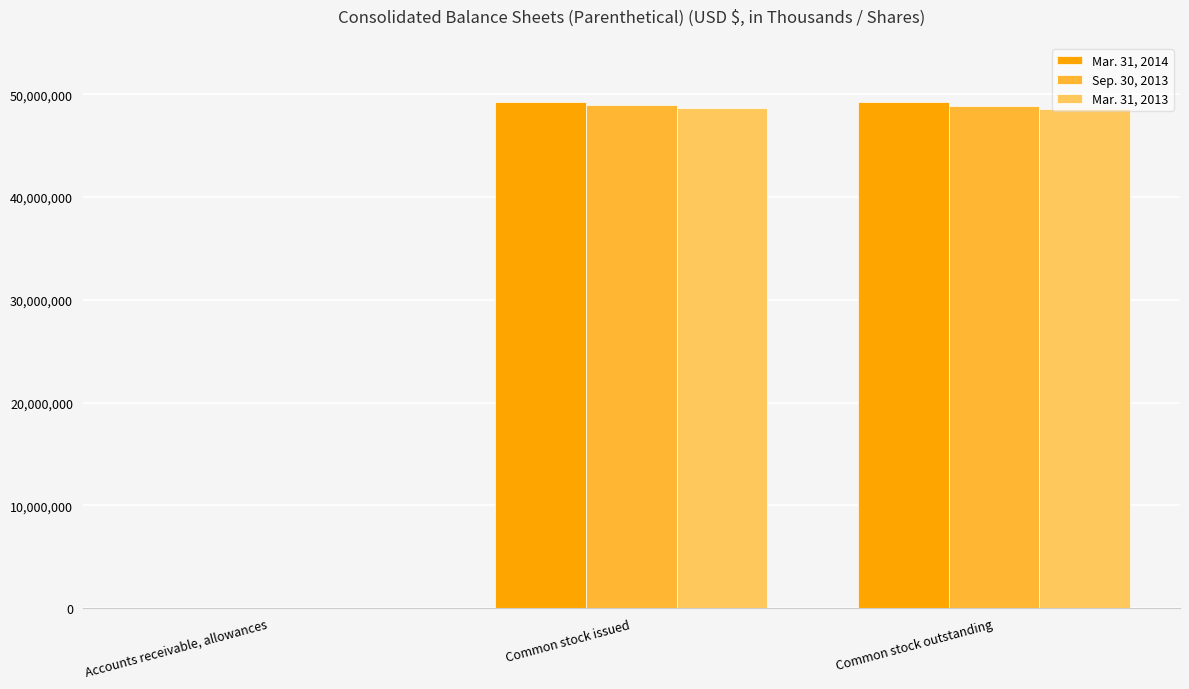

What is the total value across all series at Common stock issued?

146990109